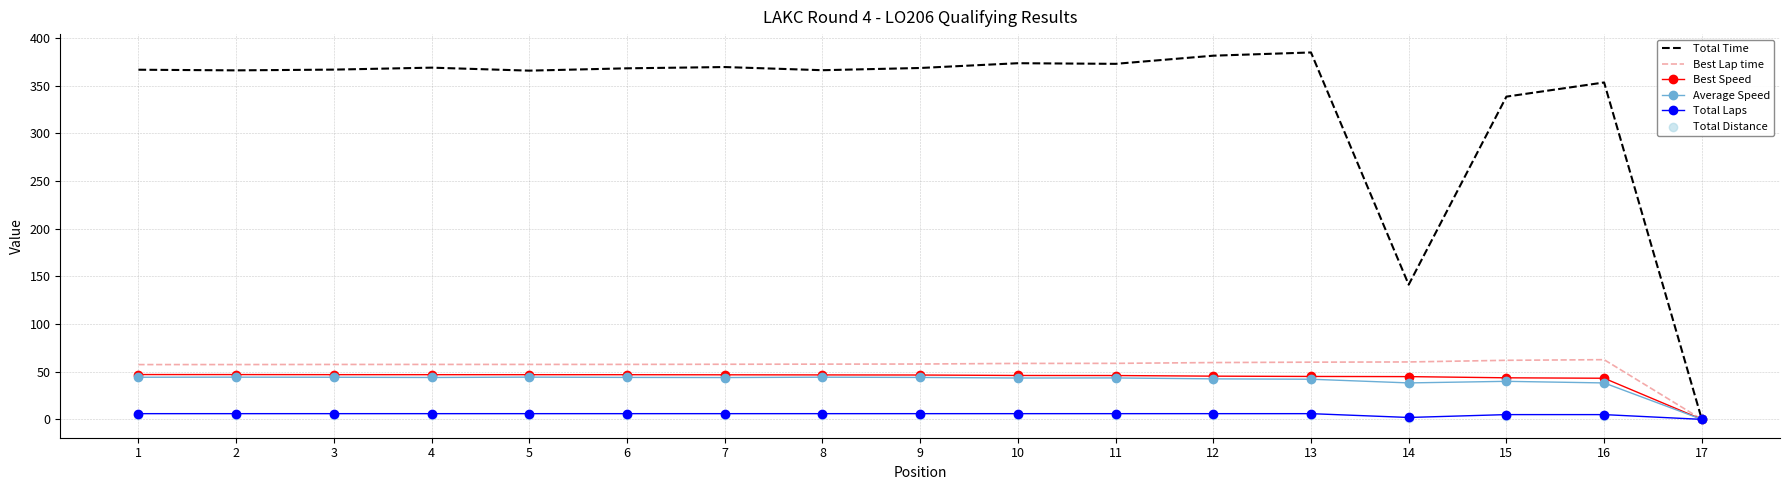

At how many categories does at least one series exceed 324?

15